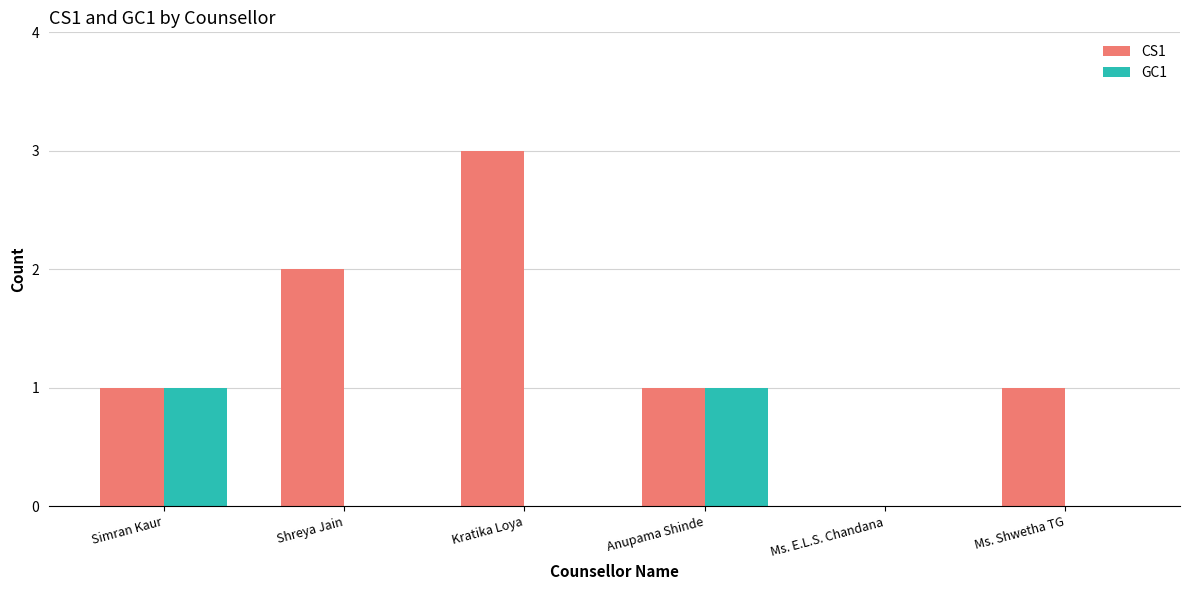

Is it true that GC1 equals 0 at Ms. Shwetha TG?

True